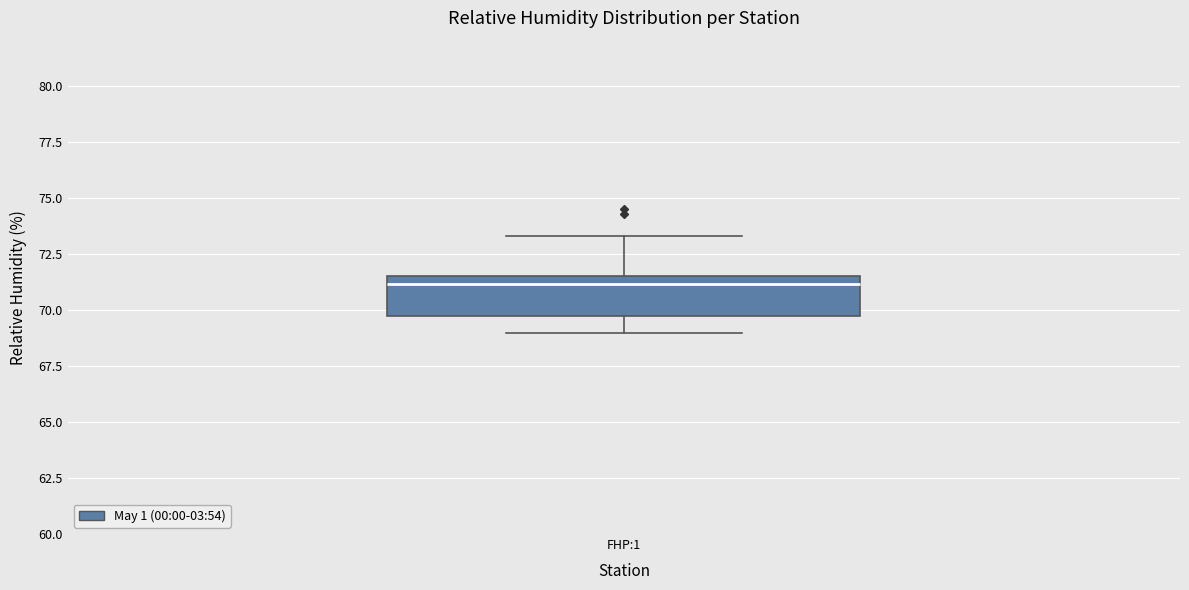

Where does the upper whisker of the box for FHP:1 end on the y-axis? The values are not printed on the chart, so give them approximately, as read against the axis.

73.5